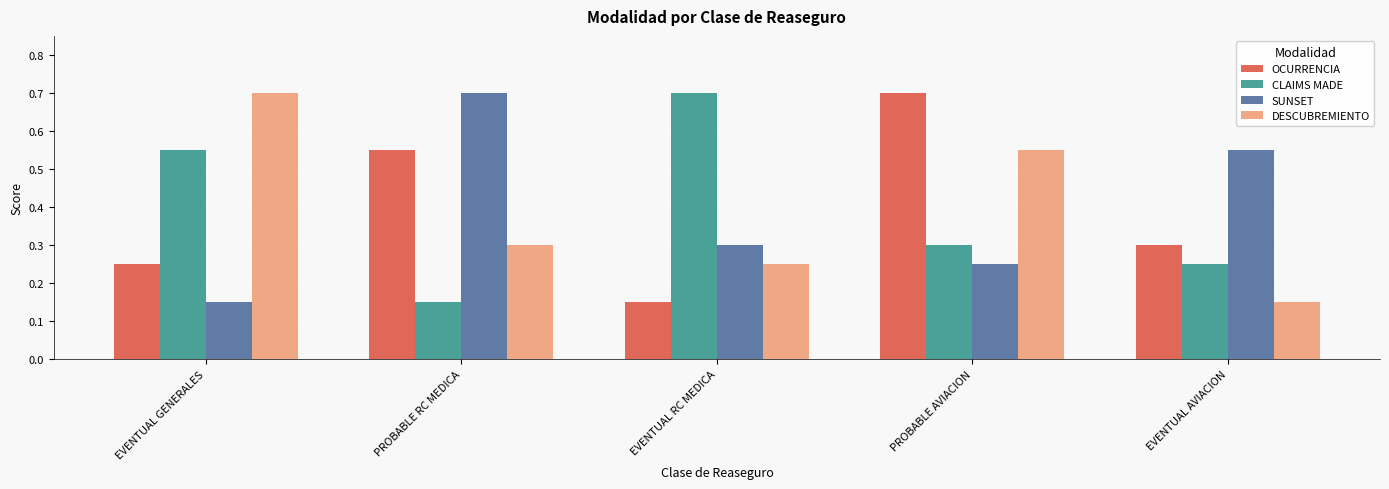

Does the chart contain any negative values?

No